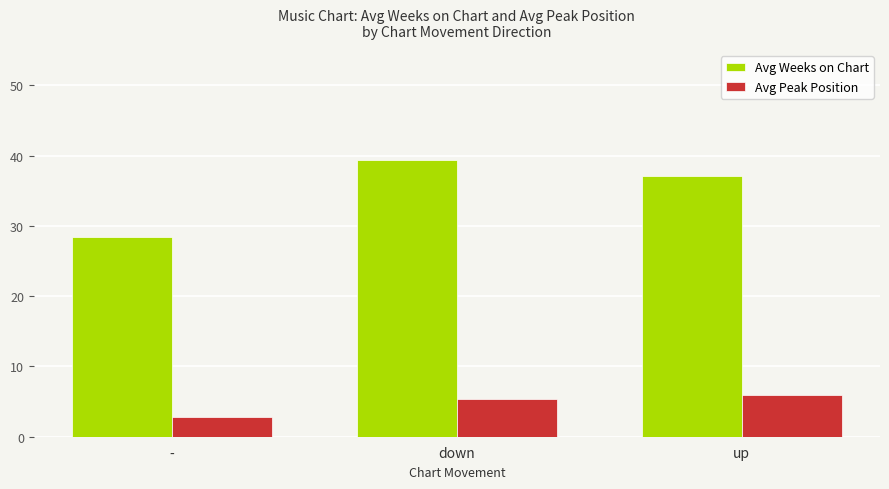

Reading left to right, list all the values displayed in this chart.

Avg Weeks on Chart: 28.4	39.3	37.1
Avg Peak Position: 2.8	5.3	5.9